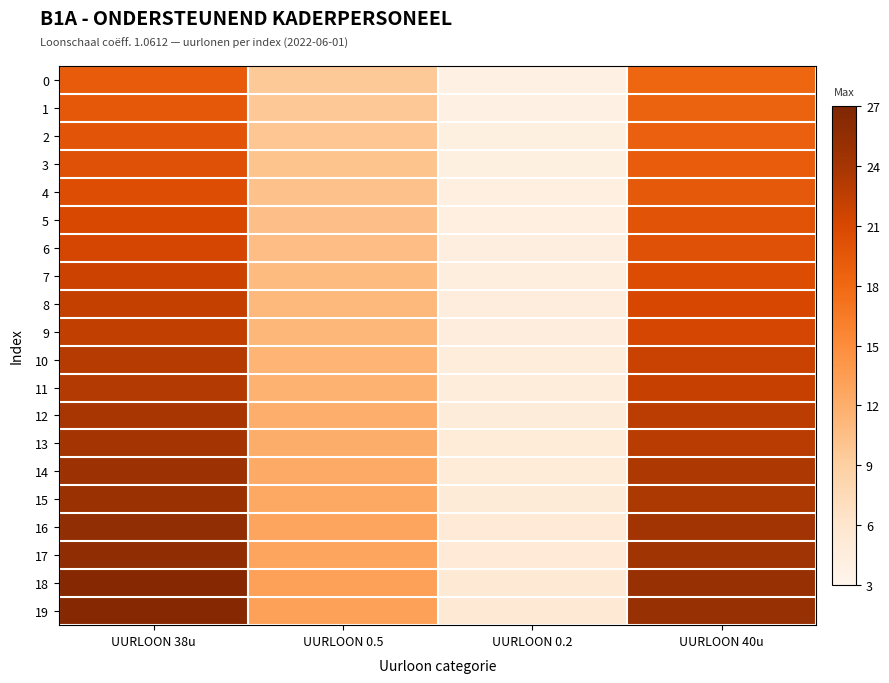

At how many categories does at least one series exceed 18?

2